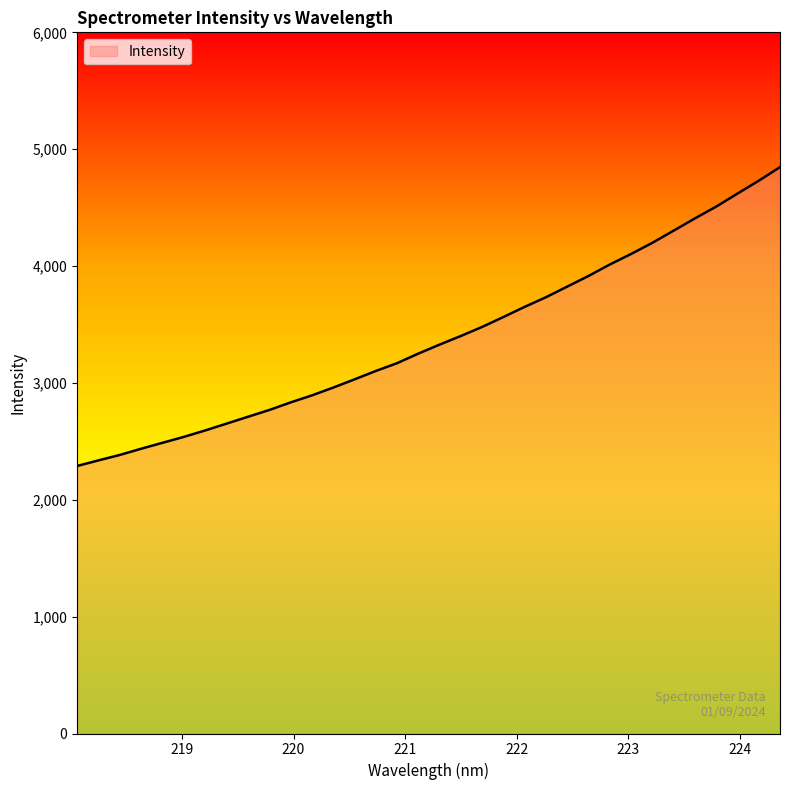

What is the greatest value displayed?

4846.3